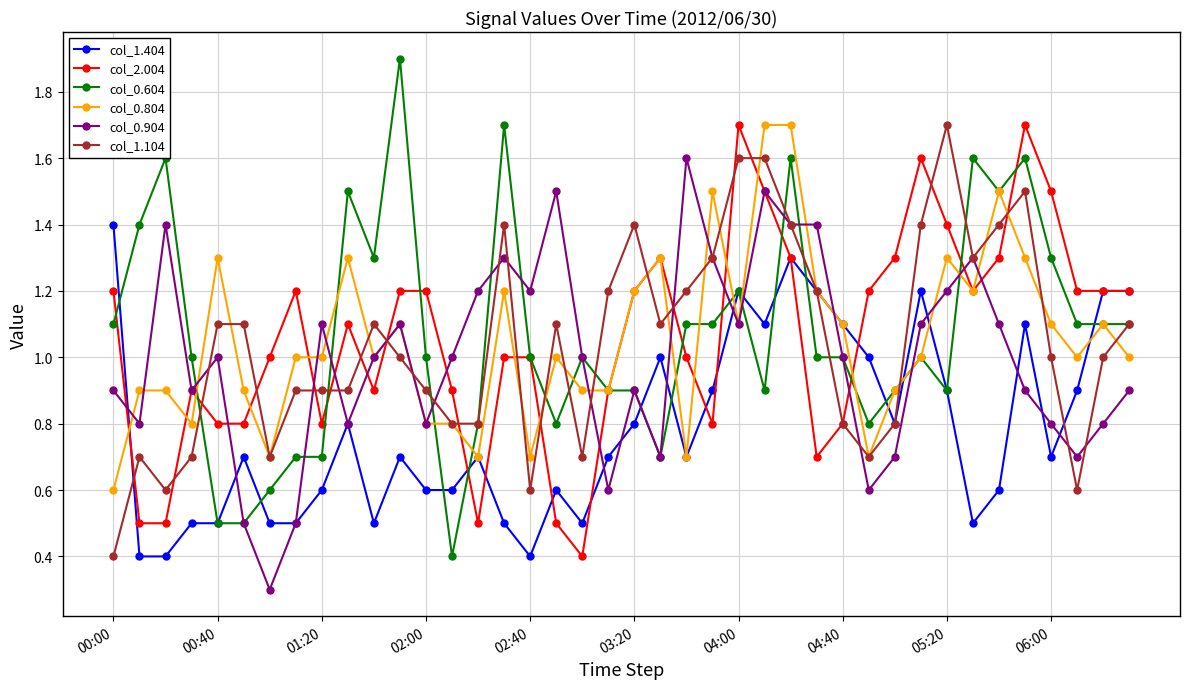

What is the highest value of the col_2.004 series?

1.7